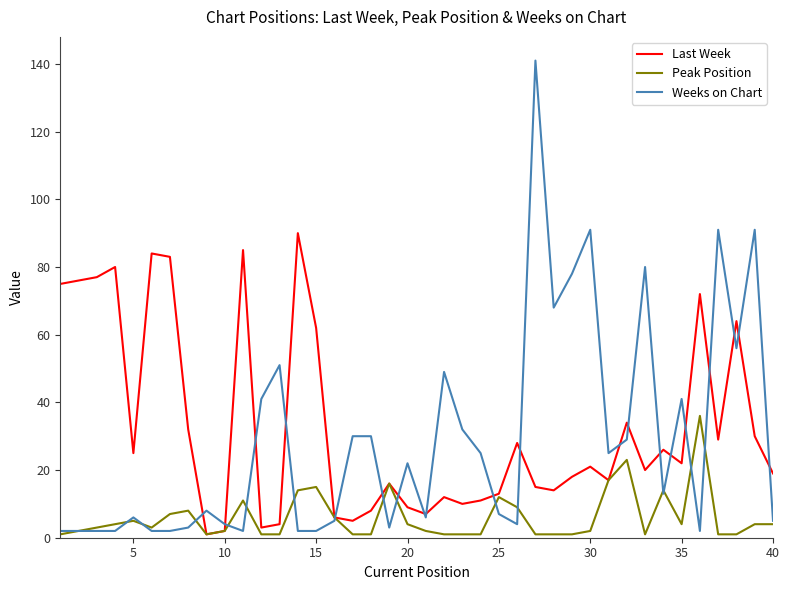

List the series in order of their peak value, lowest first.

Peak Position, Last Week, Weeks on Chart